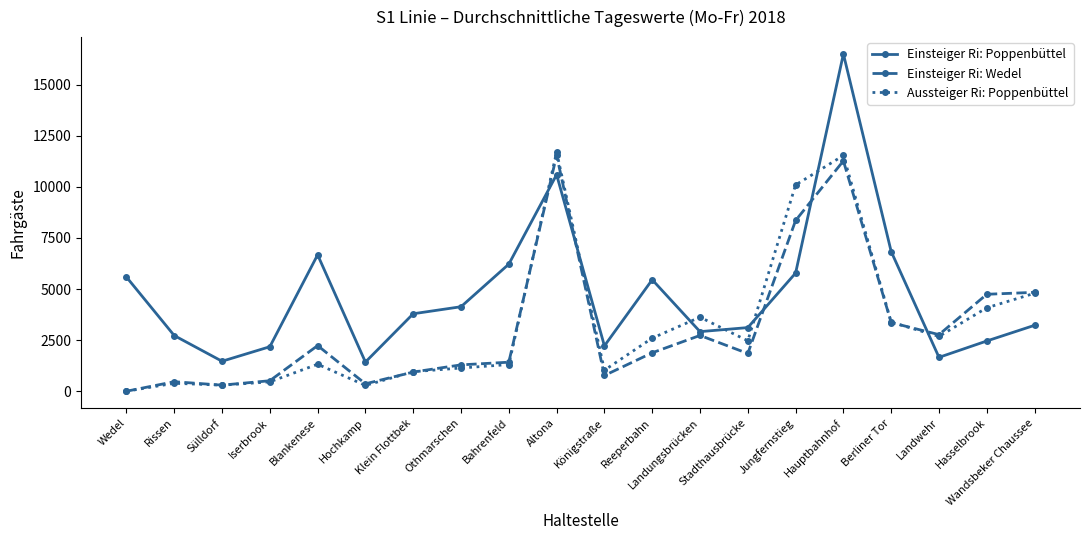

What is the maximum value shown in the chart?

16502